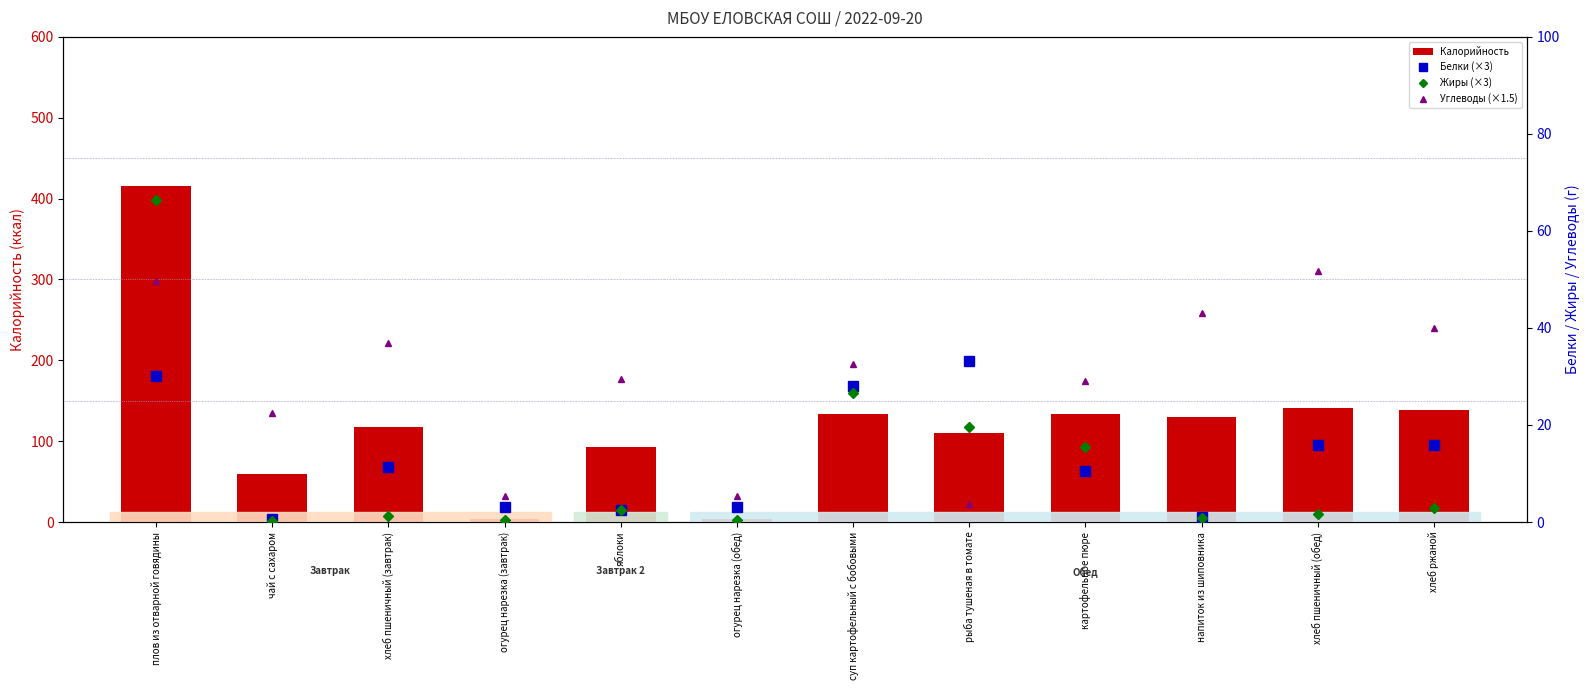

What position from the right is картофельное пюре?

4